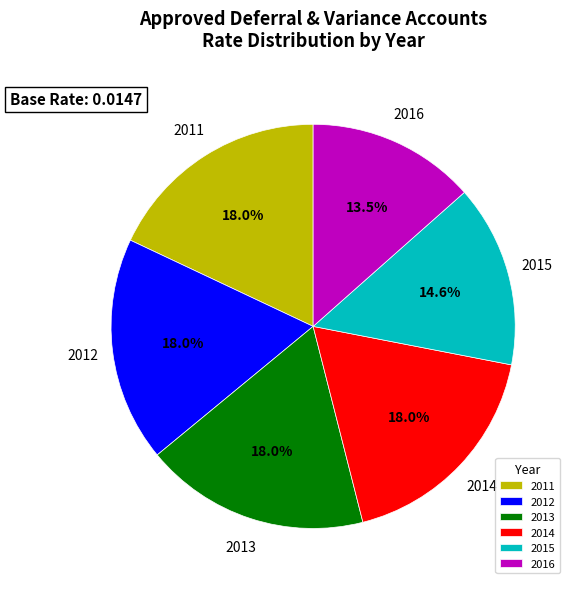

Do 2011 and 2013 together represent more than half of the pie?

No